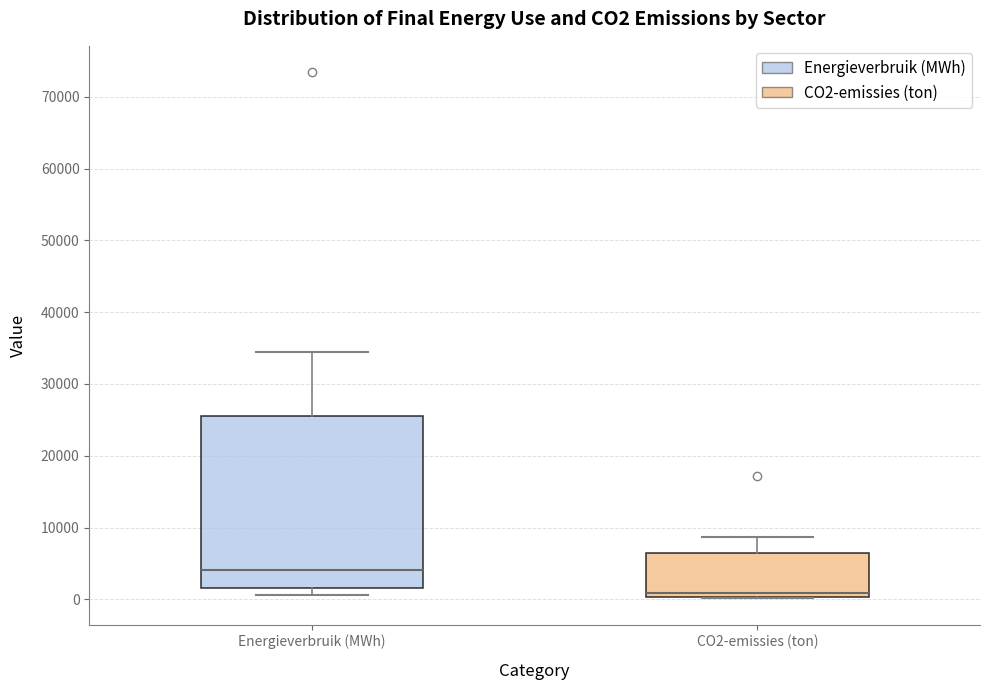

Where is the upper edge of the box for CO2-emissies (ton) on the y-axis? The values are not printed on the chart, so give them approximately, as read against the axis.

6000